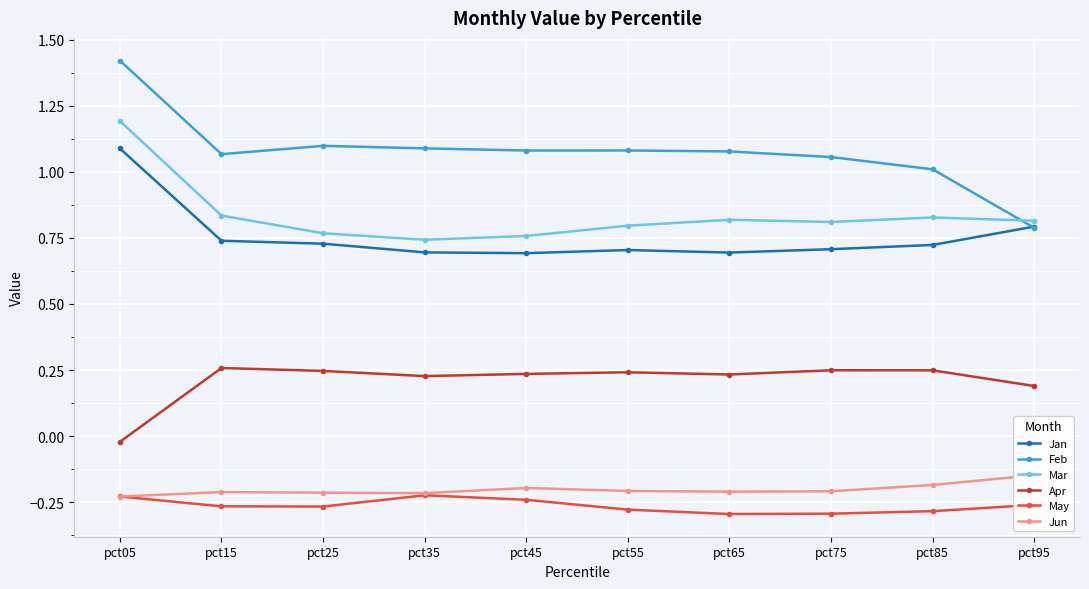

Which has a higher value, pct55 or pct45?

pct55